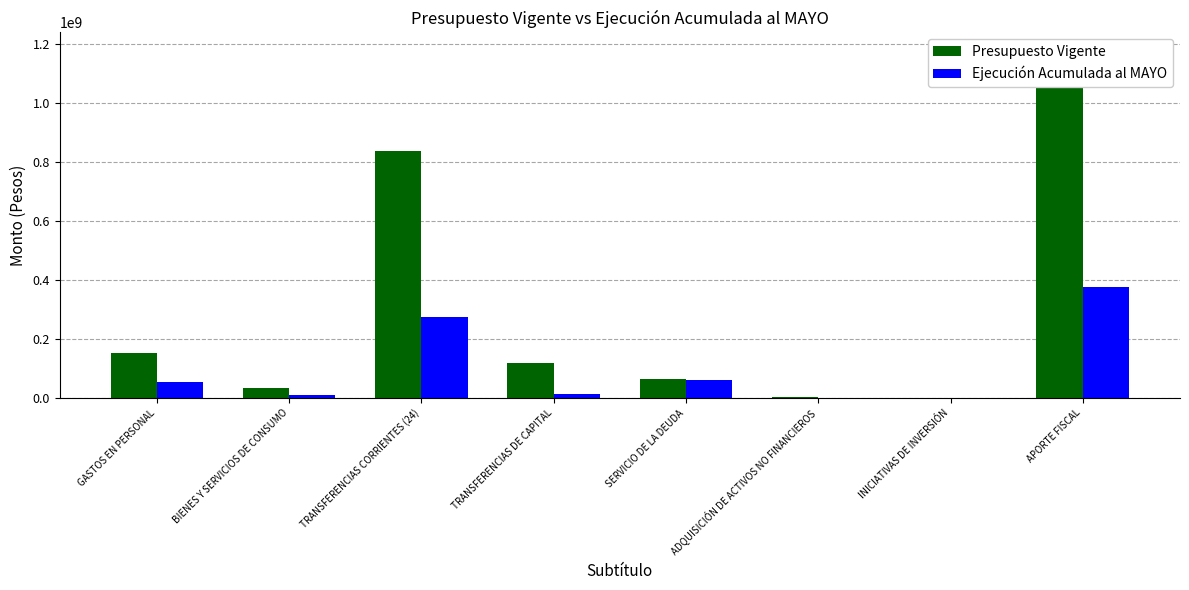

What is the spread (max minus min) of values at INICIATIVAS DE INVERSIÓN?

285455